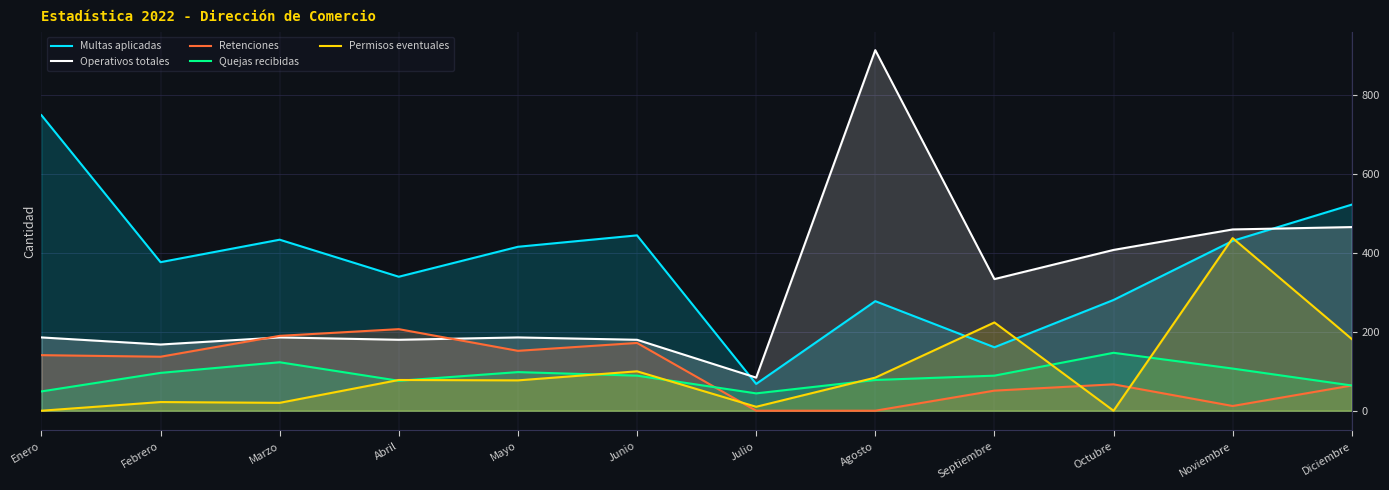

Reading left to right, what are all the values shown in this chart?

Multas aplicadas: Enero=750	Febrero=377	Marzo=434	Abril=340	Mayo=416	Junio=445	Julio=68	Agosto=278	Septiembre=161	Octubre=281	Noviembre=431	Diciembre=523
Operativos totales: Enero=186	Febrero=168	Marzo=186	Abril=180	Mayo=186	Junio=180	Julio=84	Agosto=915	Septiembre=334	Octubre=408	Noviembre=460	Diciembre=466
Retenciones: Enero=141	Febrero=137	Marzo=190	Abril=207	Mayo=152	Junio=172	Julio=0	Agosto=0	Septiembre=51	Octubre=67	Noviembre=12	Diciembre=64
Quejas recibidas: Enero=49	Febrero=96	Marzo=123	Abril=76	Mayo=98	Junio=89	Julio=44	Agosto=78	Septiembre=89	Octubre=147	Noviembre=107	Diciembre=64
Permisos eventuales: Enero=0	Febrero=22	Marzo=20	Abril=78	Mayo=77	Junio=100	Julio=10	Agosto=84	Septiembre=224	Octubre=0	Noviembre=438	Diciembre=182